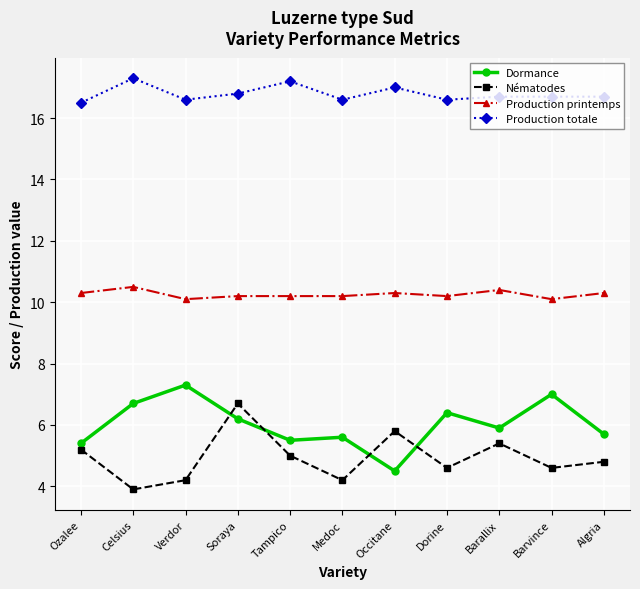

Which label corresponds to the smallest value in the chart?

Celsius